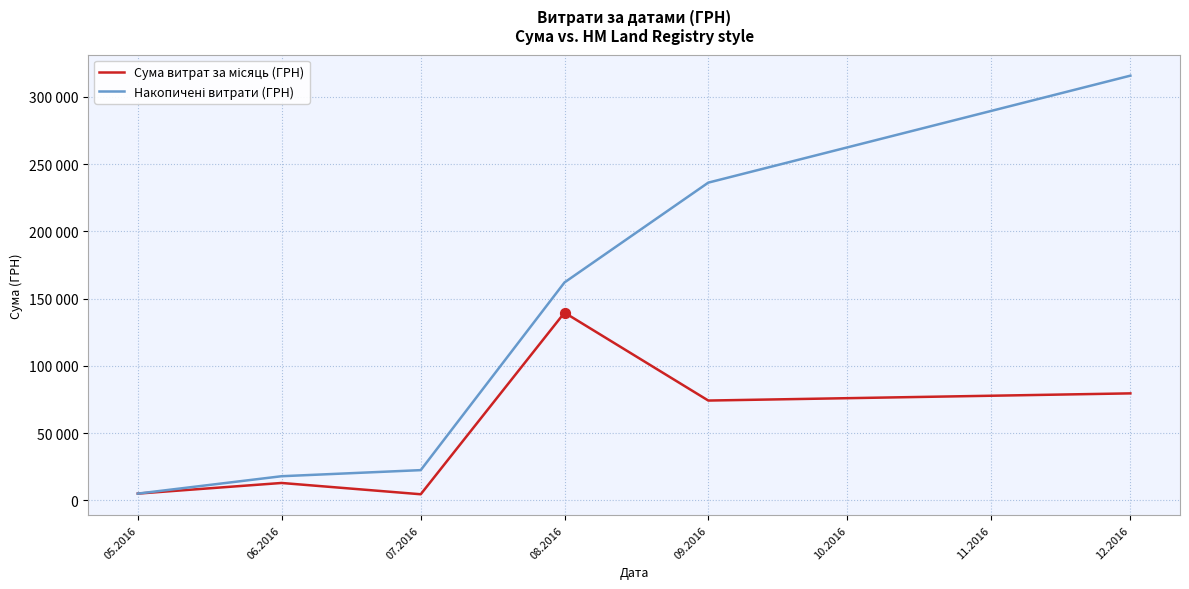

Is this an area chart (filled region under the line)?

No